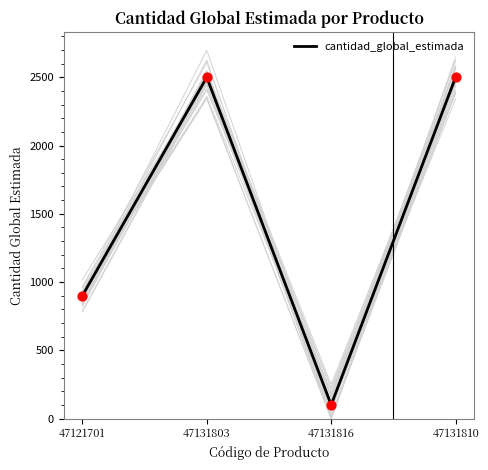

What is the change in value from 47131816 to 47131810?

+2400